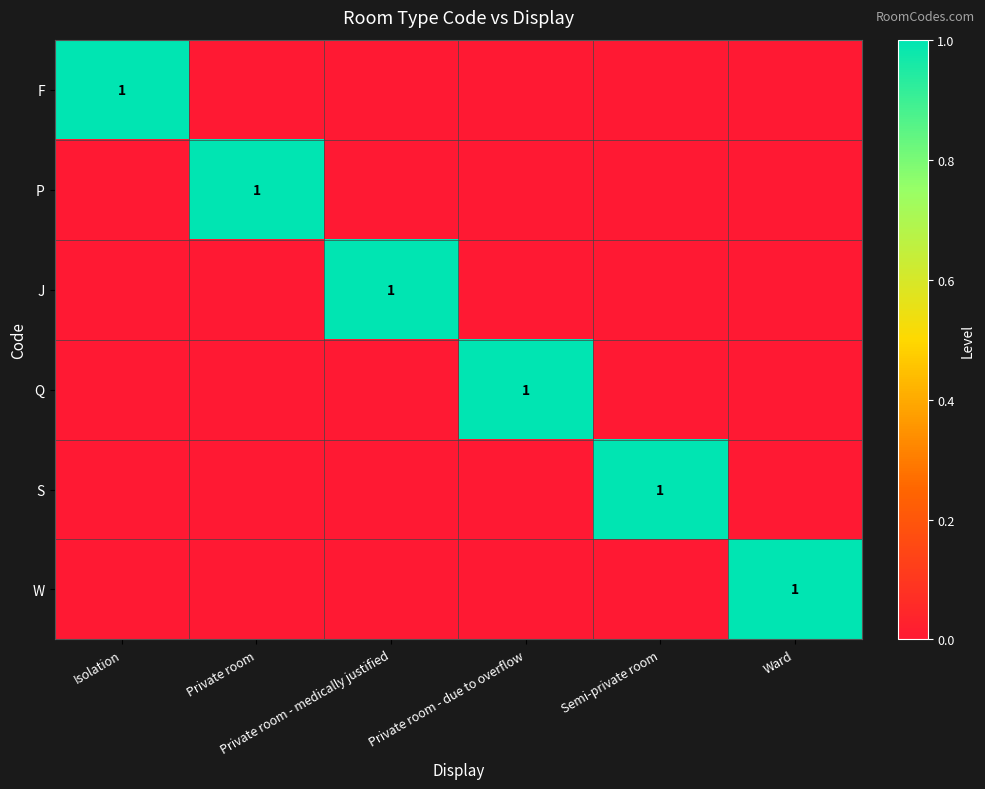

Between Isolation and Semi-private room, which series saw the biggest shift?

F